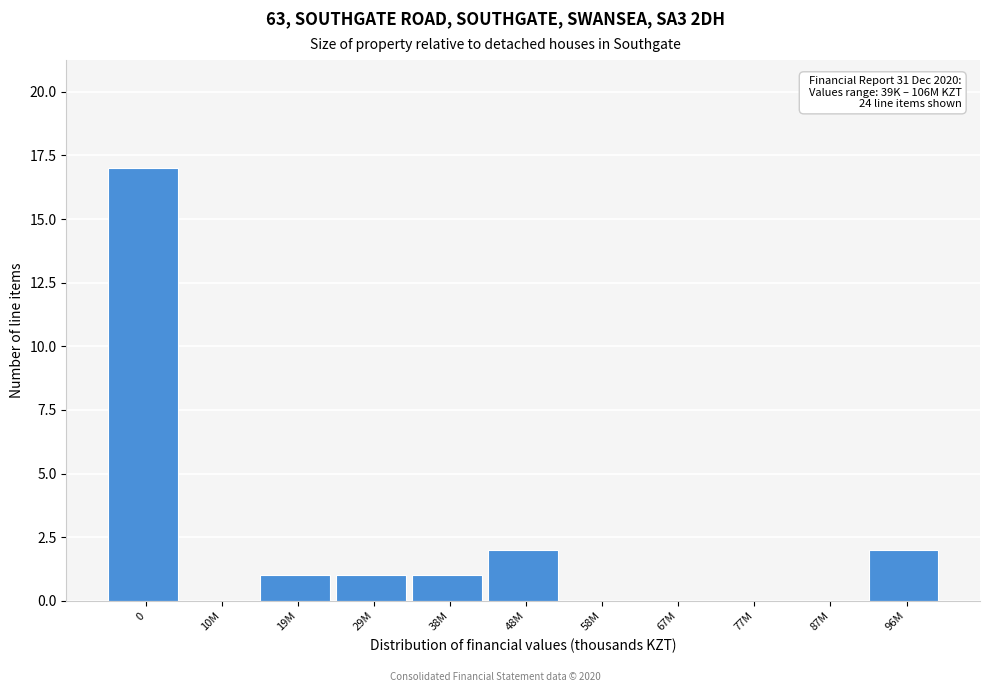

Reading right to left, list all the values displayed in this chart.

96M=2	87M=0	77M=0	67M=0	58M=0	48M=2	38M=1	29M=1	19M=1	10M=0	0=17